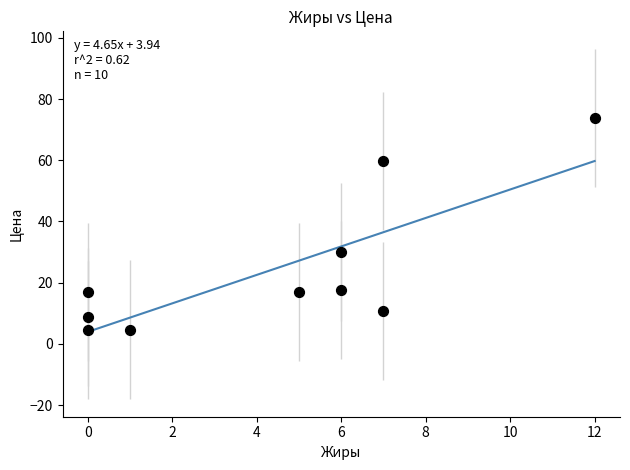

What Y value in the scatter plot is closest to 39?

30.1